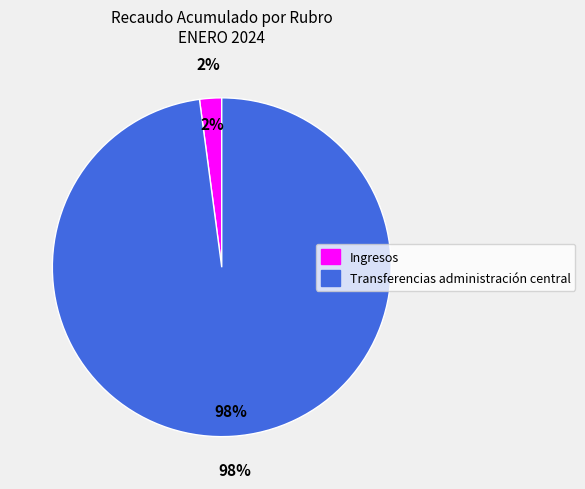

What is the smallest slice in the pie chart?

Ingresos